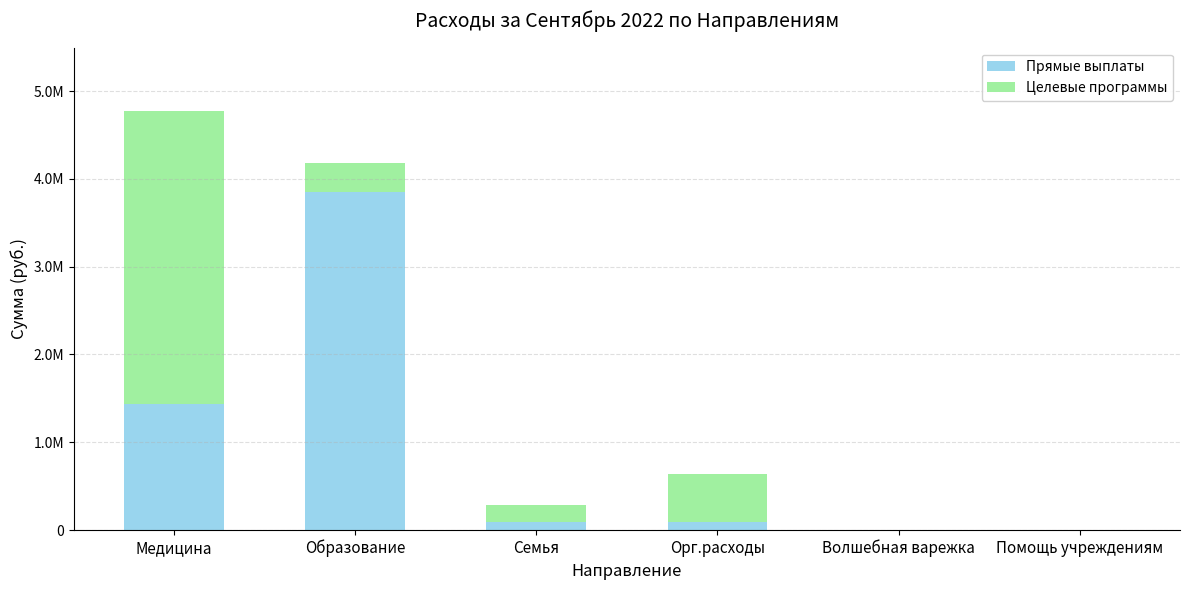

Are the bars horizontal?

No